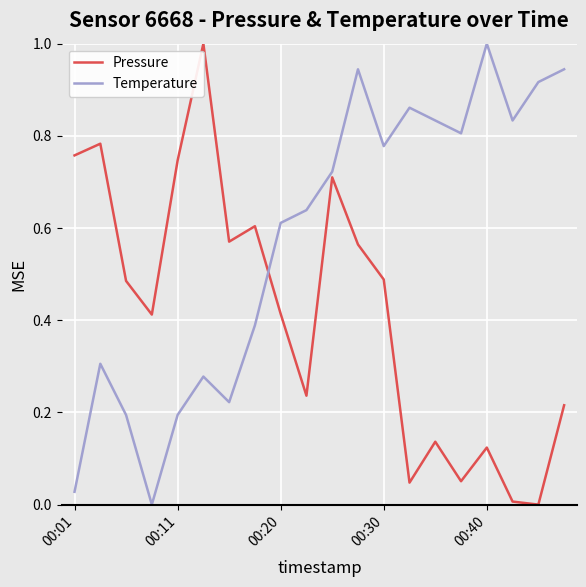

What is the difference between the maximum and minimum values in the Temperature series?

1.0